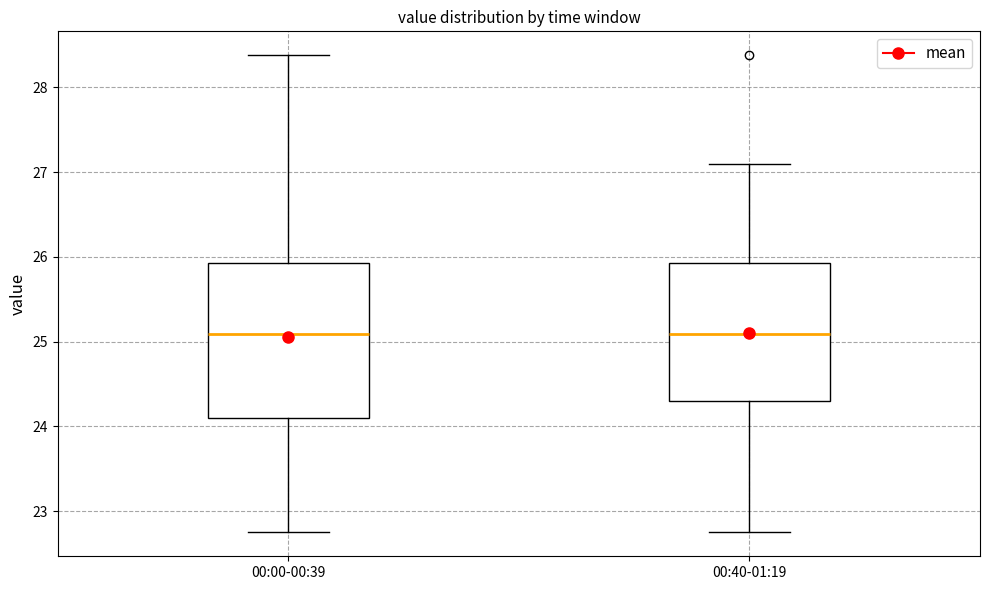

Reading left to right, transcribe this box plot: for each box, give where its median line is, the range the box spans, and where its two whiskers end, as read against the y-axis. The values are not printed on the chart, so give them approximately, as read against the axis.

00:00-00:39: median 25.1, box 24.1 to 25.9, whiskers 22.8 to 28.4
00:40-01:19: median 25.1, box 24.3 to 25.9, whiskers 22.8 to 27.1